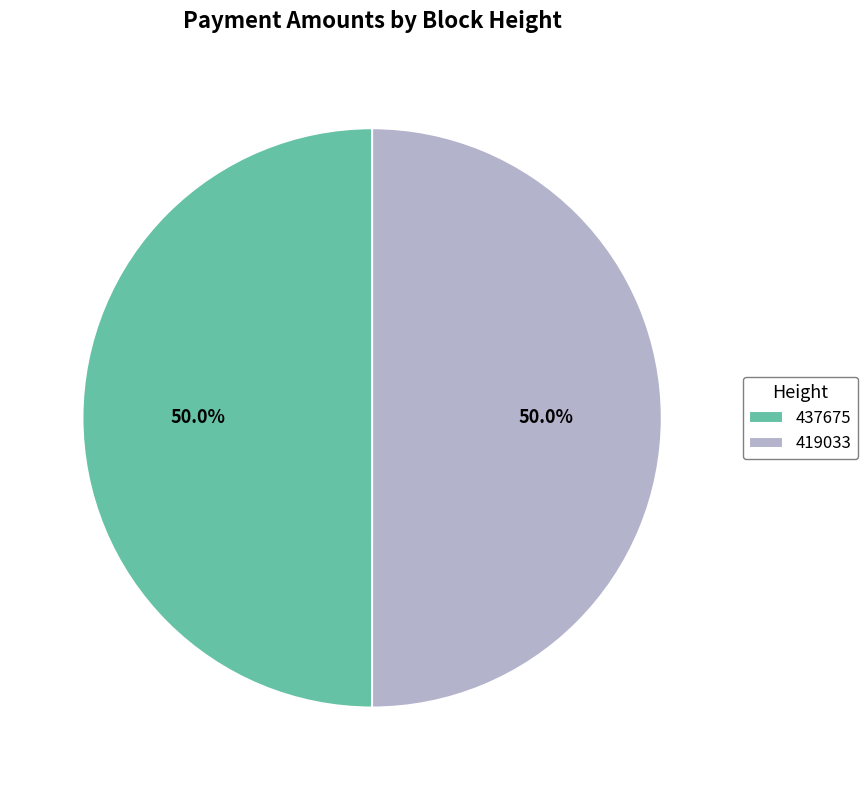

Do 437675 and 419033 together represent more than half of the pie?

Yes